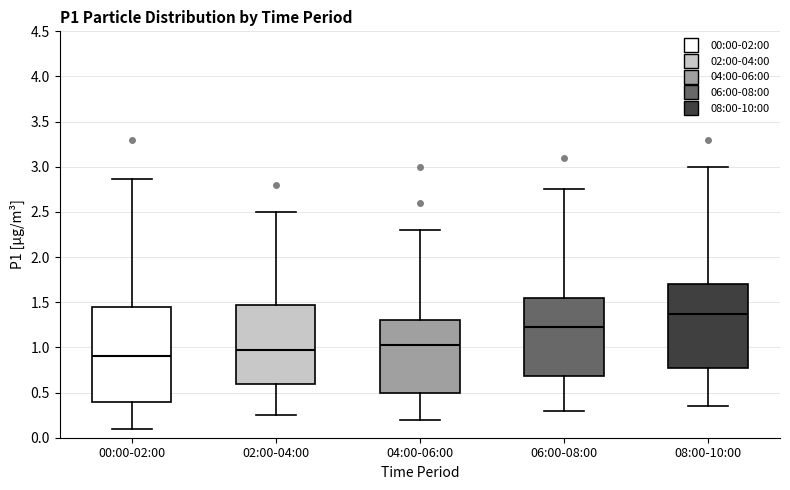

Where does the upper whisker of the box for 08:00-10:00 end on the y-axis? The values are not printed on the chart, so give them approximately, as read against the axis.

3.00